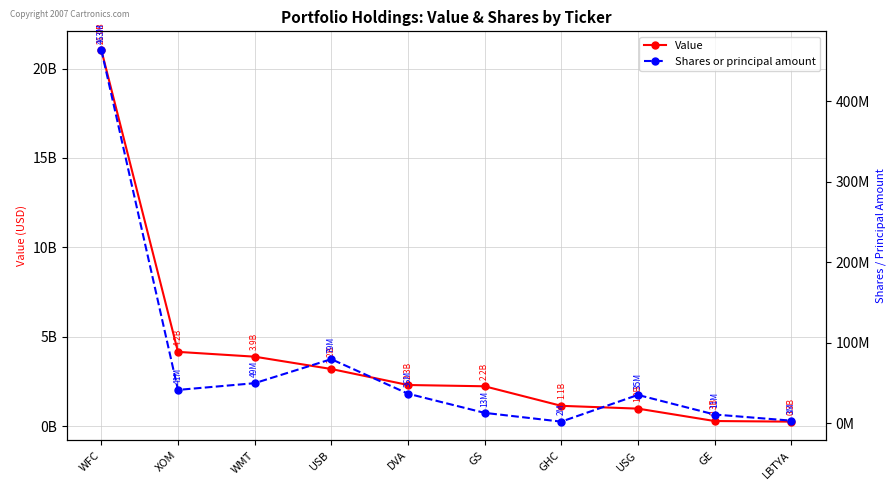

What are all the series names shown in the legend?

Value, Shares or principal amount